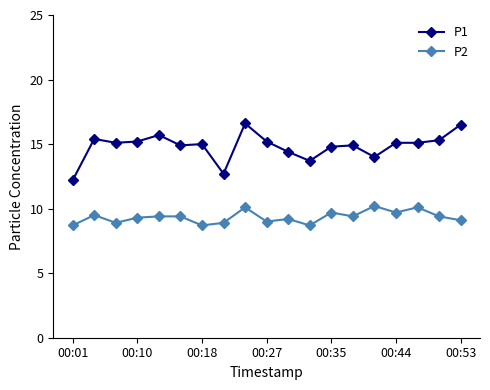

How many lines are shown in the chart?

2